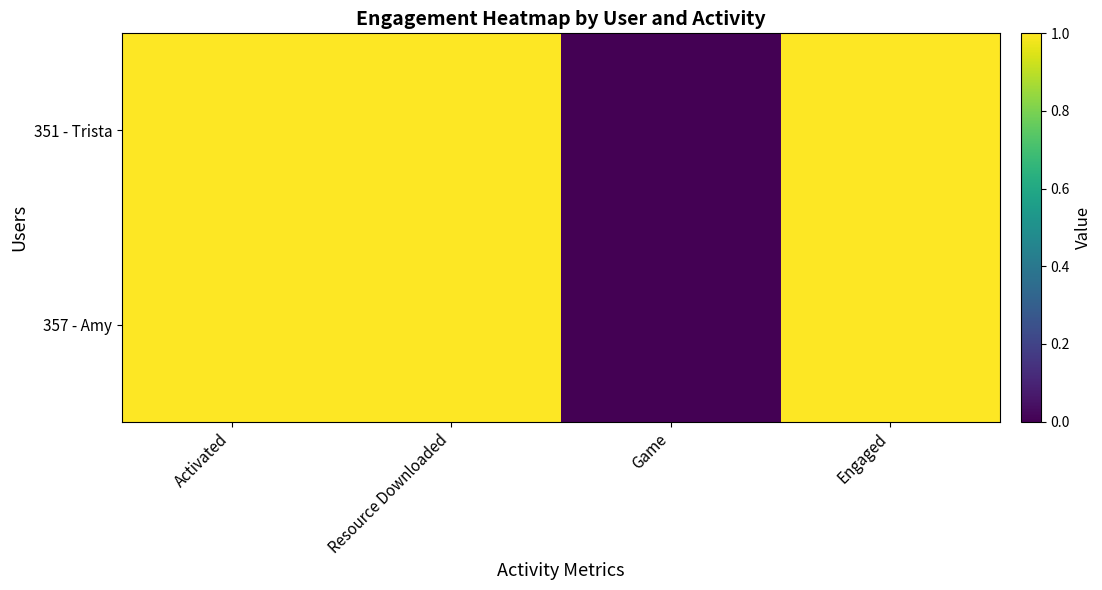

Which label corresponds to the largest value in the chart?

Activated